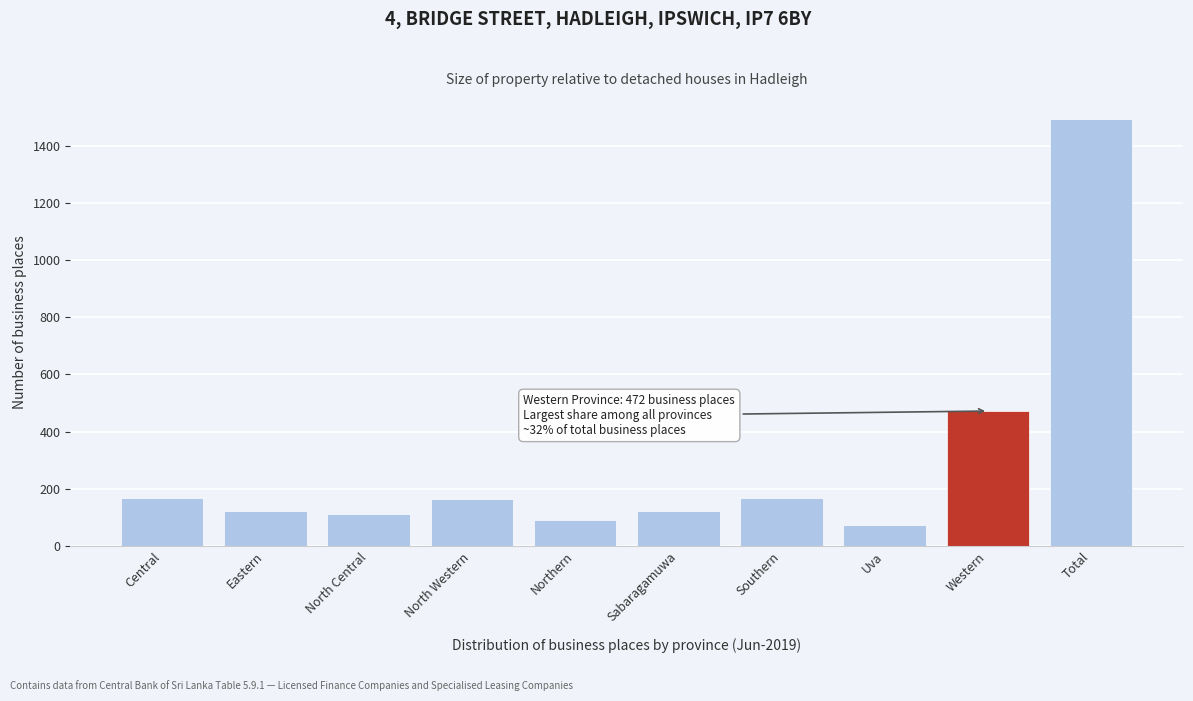

What is the smallest value displayed?

74